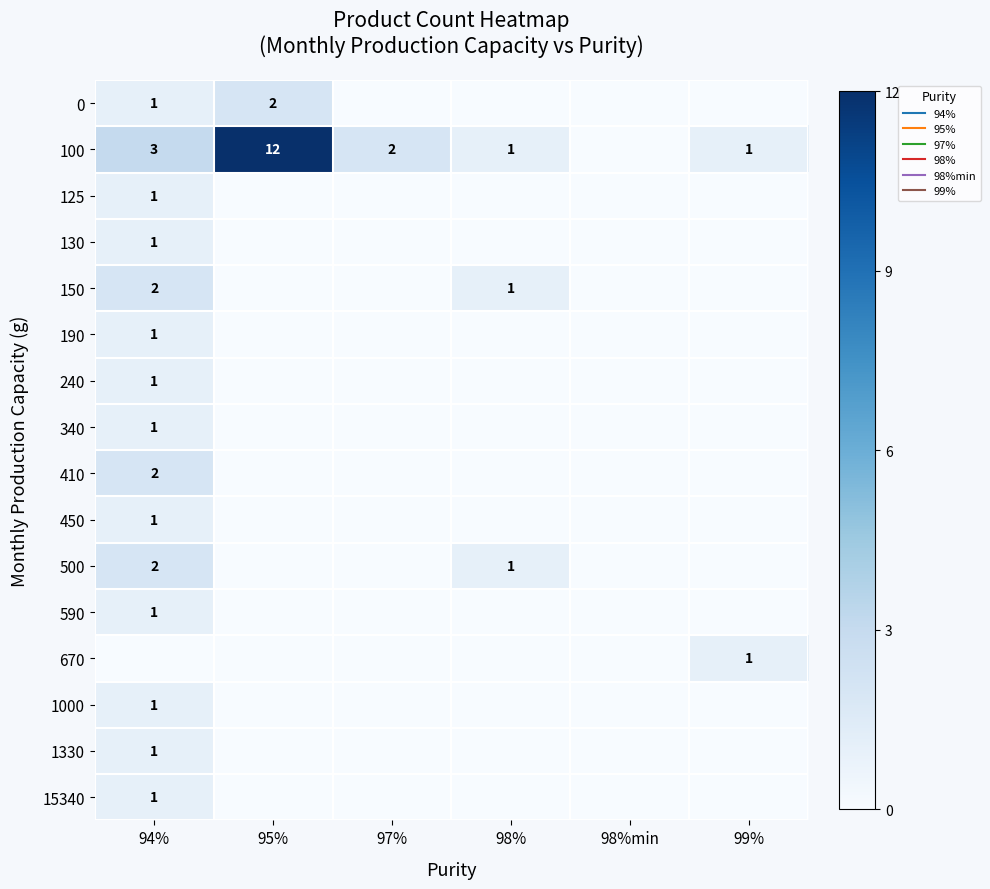

List the labels in order of 1330 value, largest first.

94%, 95%, 97%, 98%, 98%min, 99%